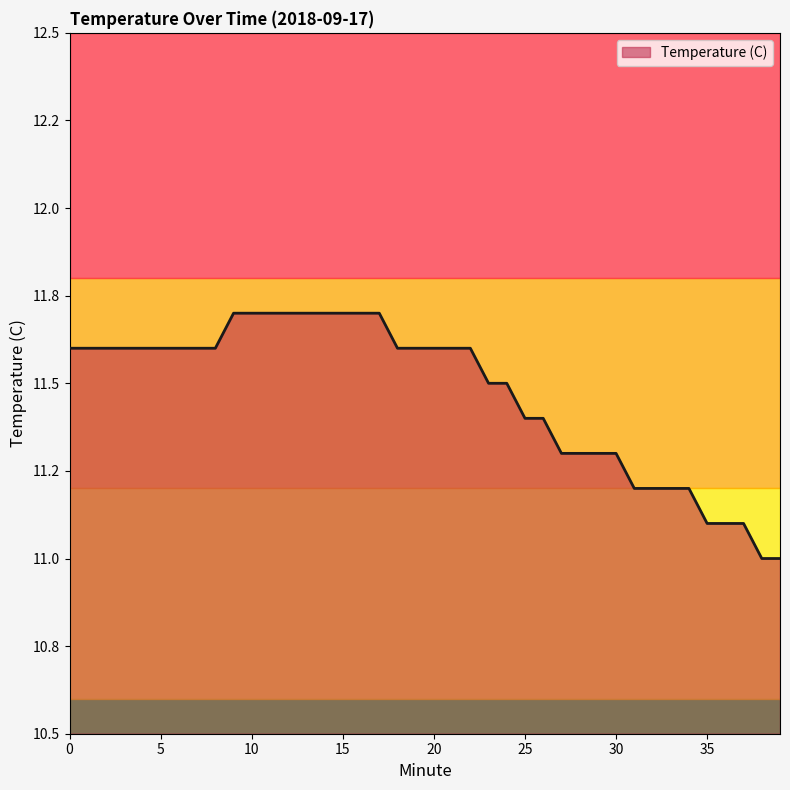

What is the difference between the maximum and minimum values?

0.7